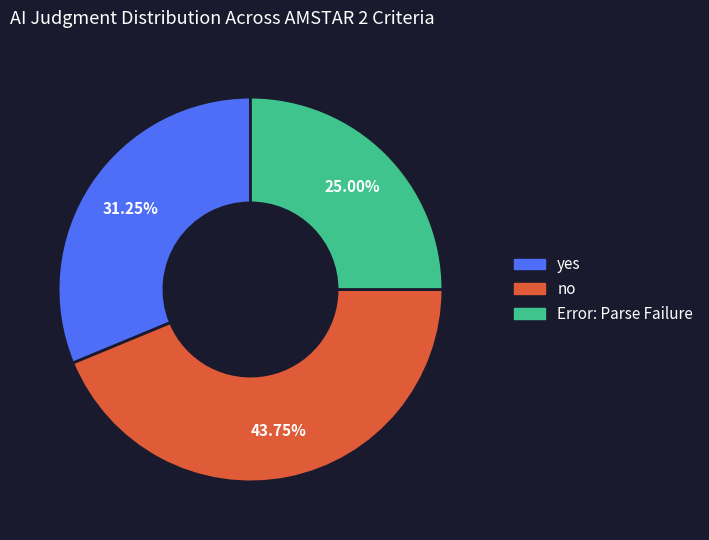

Is it true that yes is 19% of the pie?

False